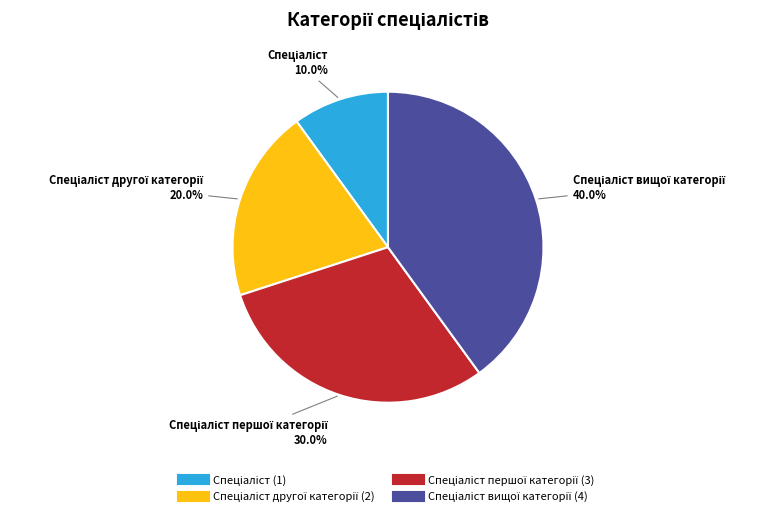

Does any single category account for the majority?

No